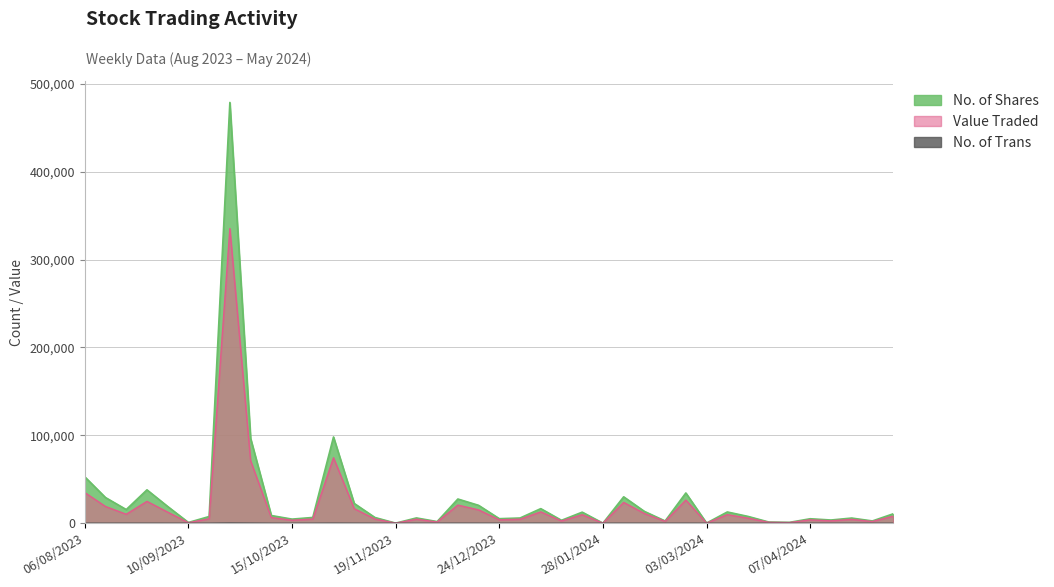

Is the value of No. of Shares at 06/08/2023 greater than the value of Value Traded at 17/12/2023?

Yes